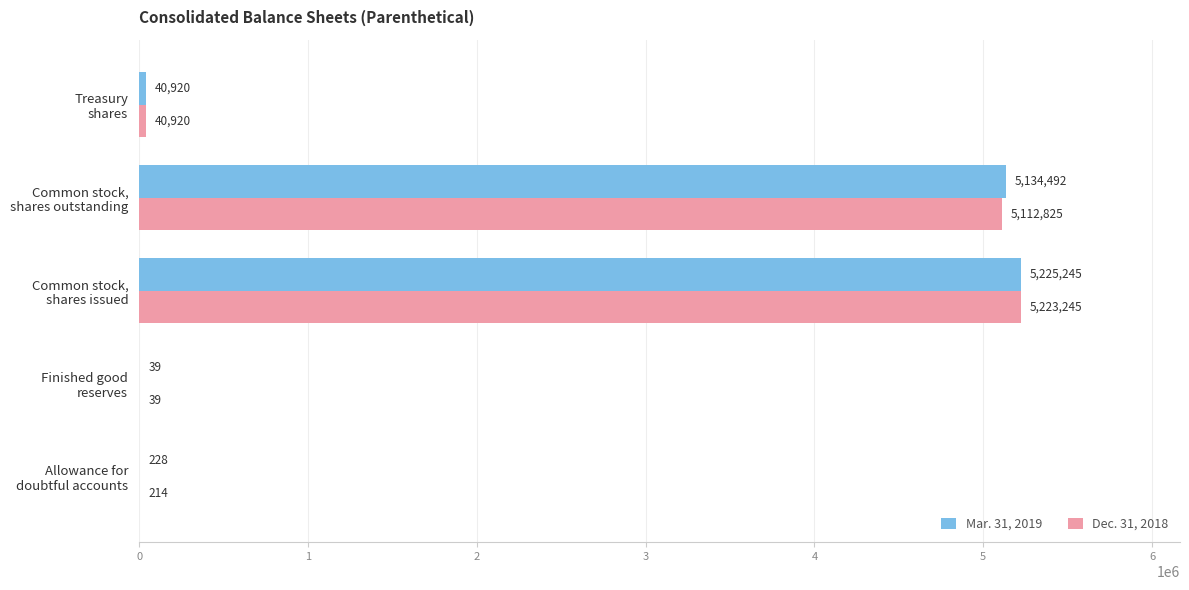

Which series has the widest spread of values?

Mar. 31, 2019